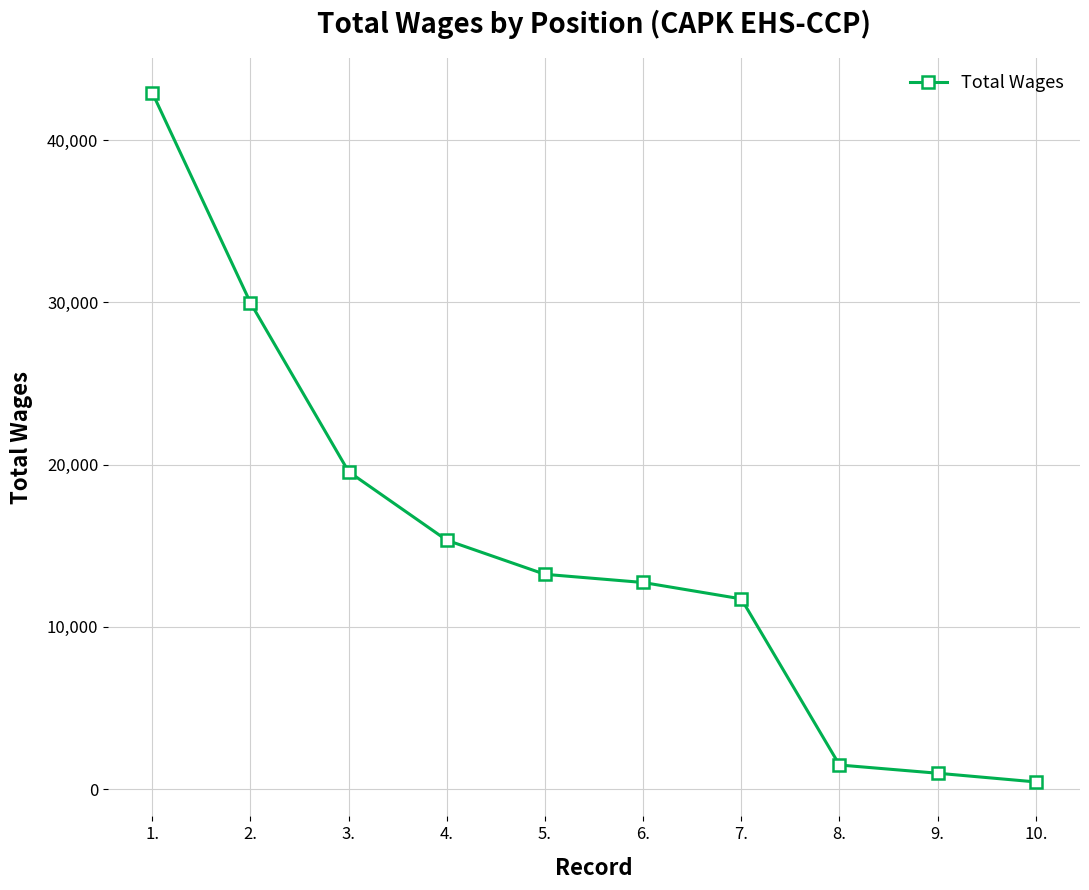

What is the sum of all values?

148372